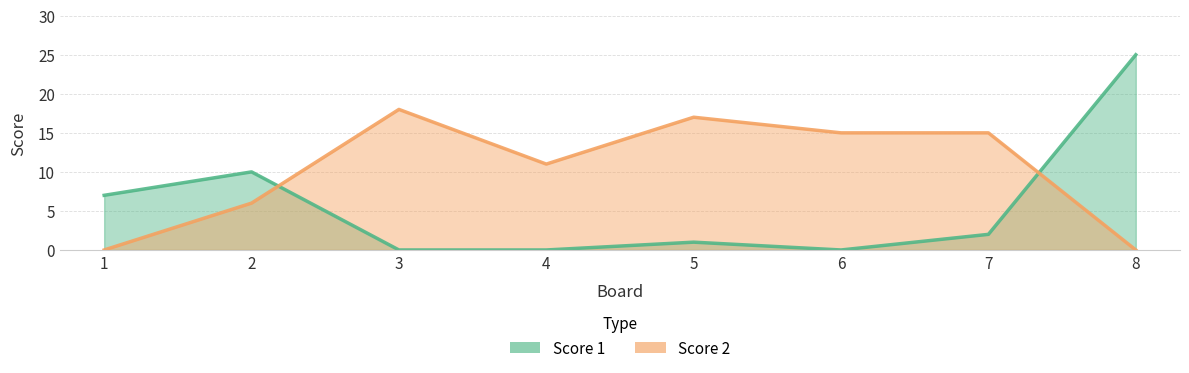

What is the sum of the Score 2 values at 1 and 4?

11